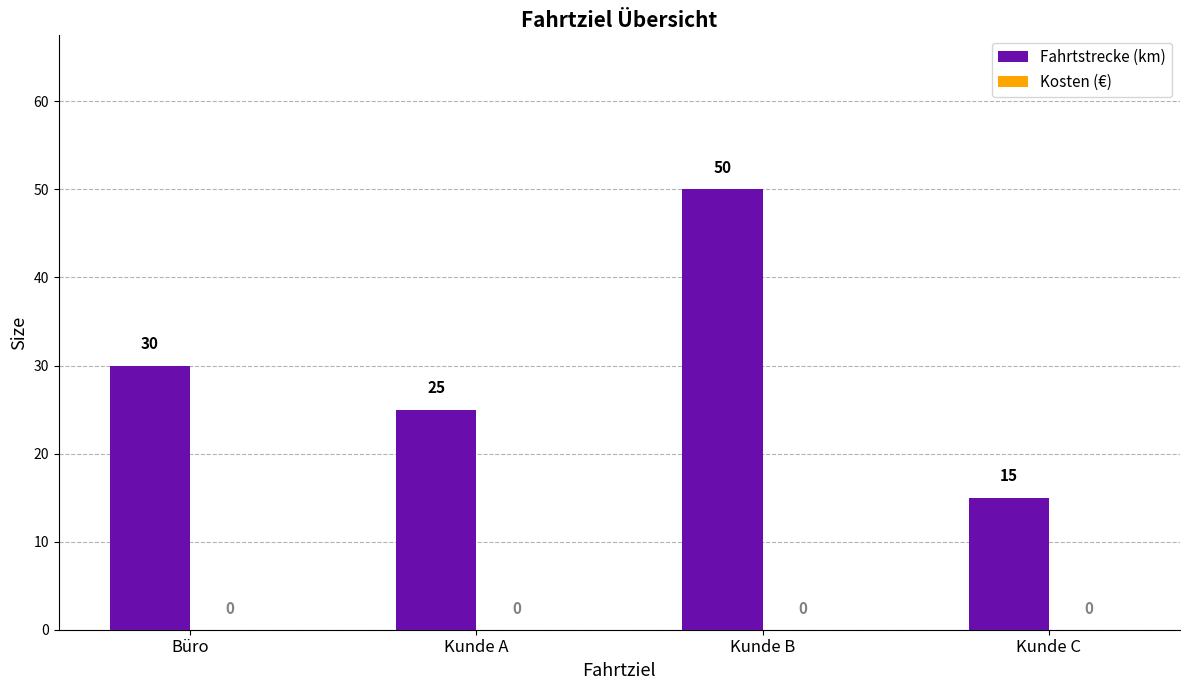

What is the label of the 2nd bar from the left?

Kunde A